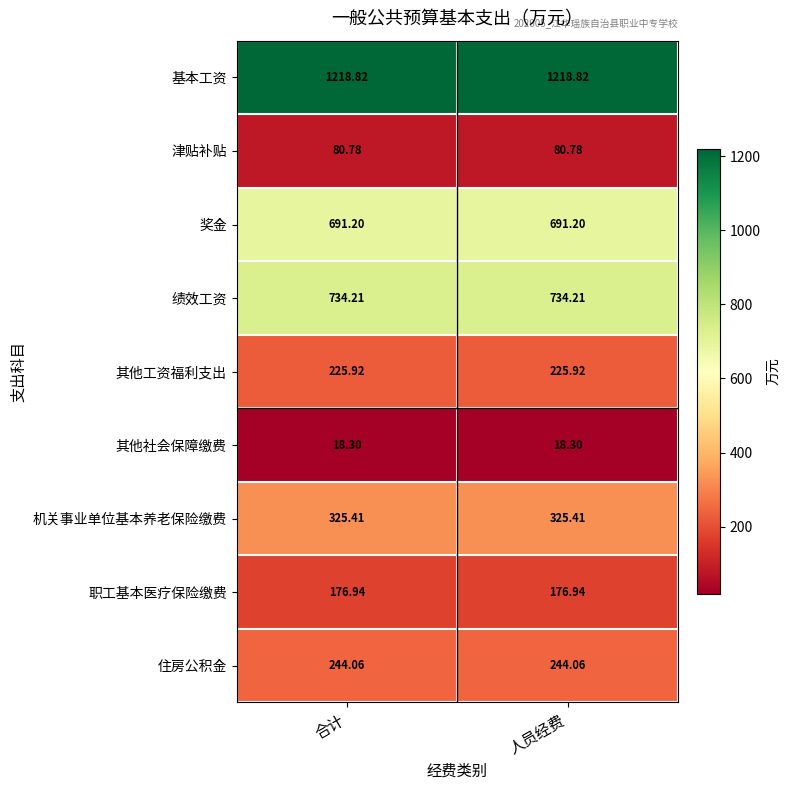

Rank the series by their maximum value, from lowest to highest.

其他社会保障缴费, 津贴补贴, 职工基本医疗保险缴费, 其他工资福利支出, 住房公积金, 机关事业单位基本养老保险缴费, 奖金, 绩效工资, 基本工资